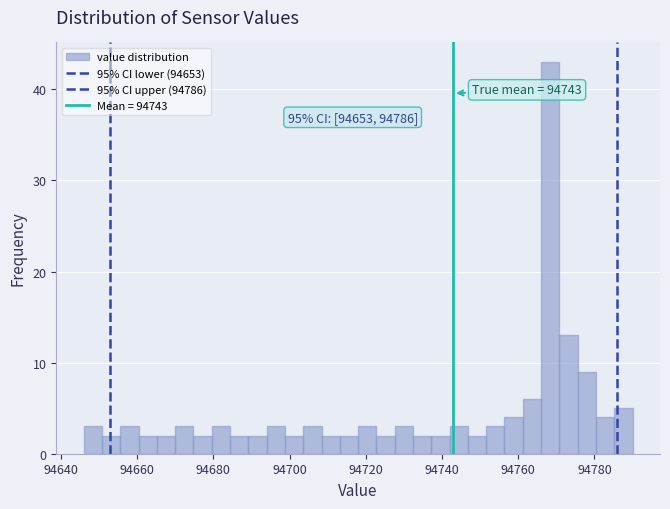

Read against the x-axis, roughly where is the centre of the tallest bar?

94768